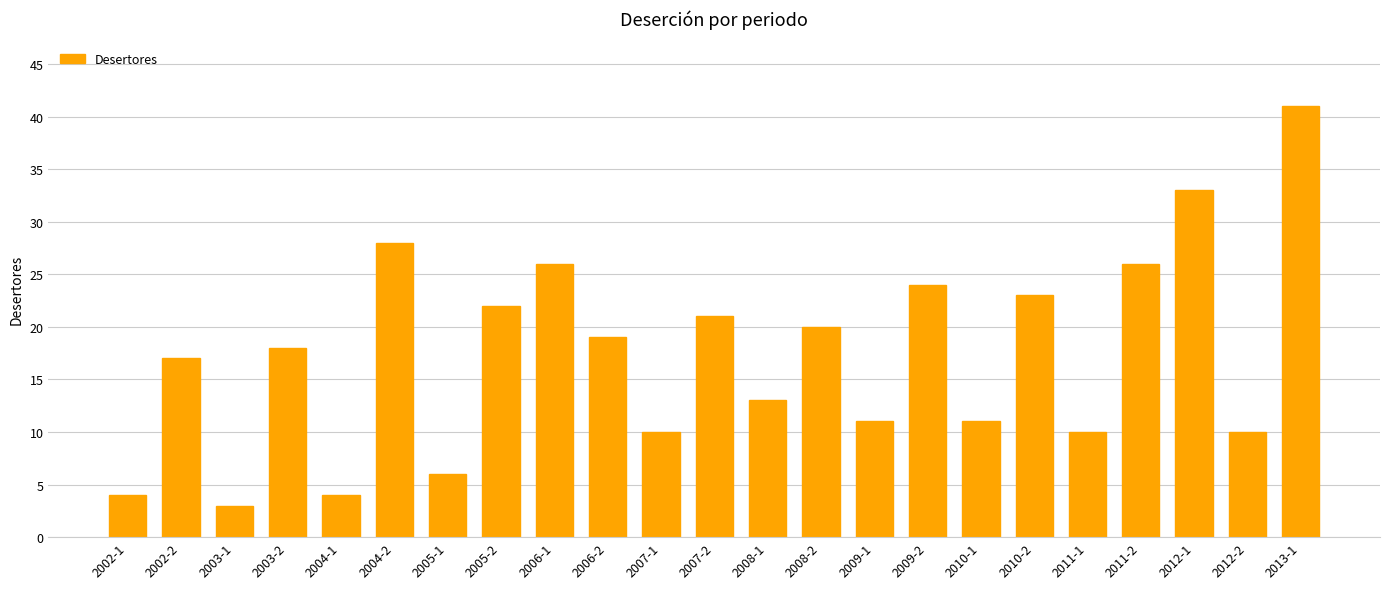

Reading right to left, extract all data points from this chart.

2013-1=41	2012-2=10	2012-1=33	2011-2=26	2011-1=10	2010-2=23	2010-1=11	2009-2=24	2009-1=11	2008-2=20	2008-1=13	2007-2=21	2007-1=10	2006-2=19	2006-1=26	2005-2=22	2005-1=6	2004-2=28	2004-1=4	2003-2=18	2003-1=3	2002-2=17	2002-1=4